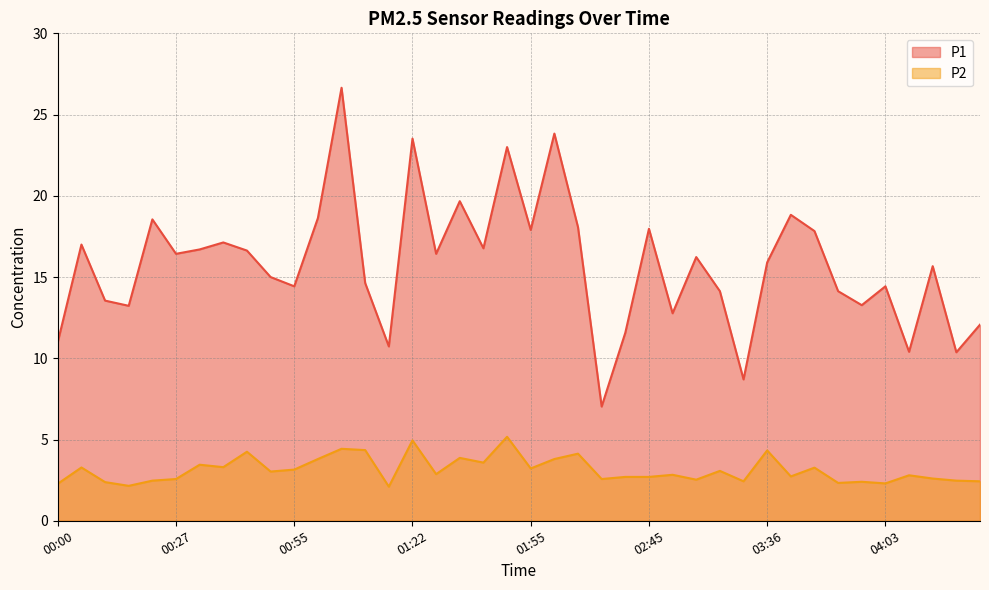

Reading left to right, what are all the values shown in this chart?

P1: 00:00=11.0	00:05=17.0	00:11=13.6	00:16=13.2	00:22=18.6	00:27=16.4	00:33=16.7	00:38=17.1	00:44=16.6	00:49=15.0	00:55=14.4	01:00=18.6	01:06=26.6	01:11=14.6	01:16=10.7	01:22=23.5	01:27=16.4	01:33=19.7	01:38=16.8	01:49=23.0	01:55=17.9	02:00=23.8	02:06=18.1	02:17=7.0	02:40=11.6	02:45=18.0	02:51=12.8	03:19=16.2	03:25=14.1	03:30=8.7	03:36=15.9	03:41=18.8	03:47=17.8	03:52=14.1	03:58=13.3	04:03=14.4	04:08=10.4	04:14=15.7	04:19=10.4	04:25=12.1
P2: 00:00=2.3	00:05=3.3	00:11=2.4	00:16=2.1	00:22=2.5	00:27=2.6	00:33=3.5	00:38=3.3	00:44=4.2	00:49=3.0	00:55=3.1	01:00=3.8	01:06=4.4	01:11=4.3	01:16=2.1	01:22=5.0	01:27=2.9	01:33=3.9	01:38=3.6	01:49=5.2	01:55=3.2	02:00=3.8	02:06=4.1	02:17=2.6	02:40=2.7	02:45=2.7	02:51=2.8	03:19=2.5	03:25=3.1	03:30=2.4	03:36=4.3	03:41=2.7	03:47=3.3	03:52=2.3	03:58=2.4	04:03=2.3	04:08=2.8	04:14=2.6	04:19=2.5	04:25=2.4